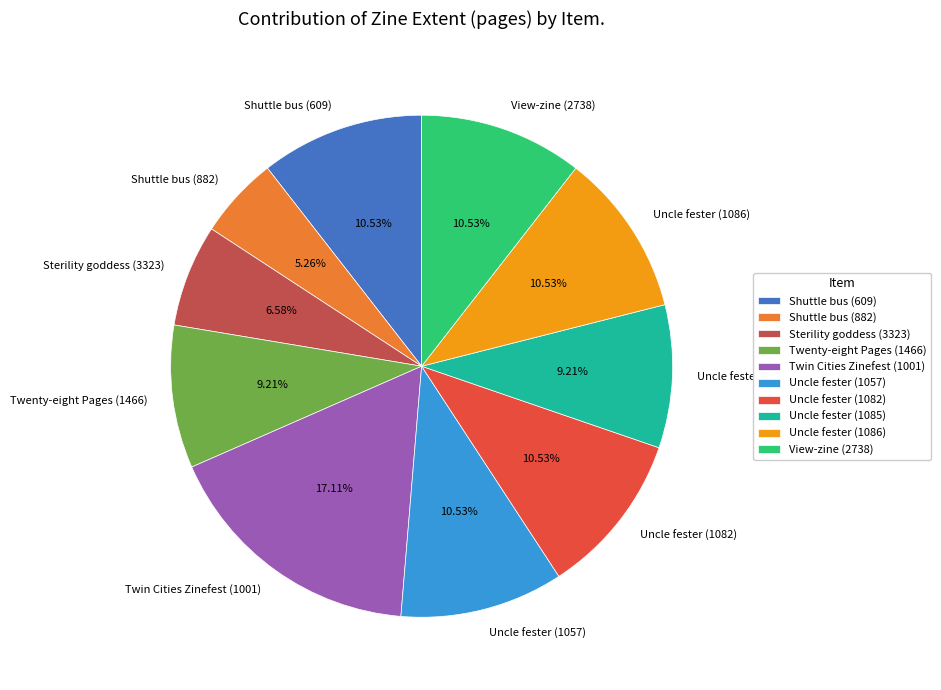

Is it true that Shuttle bus (609) is 11% of the pie?

True